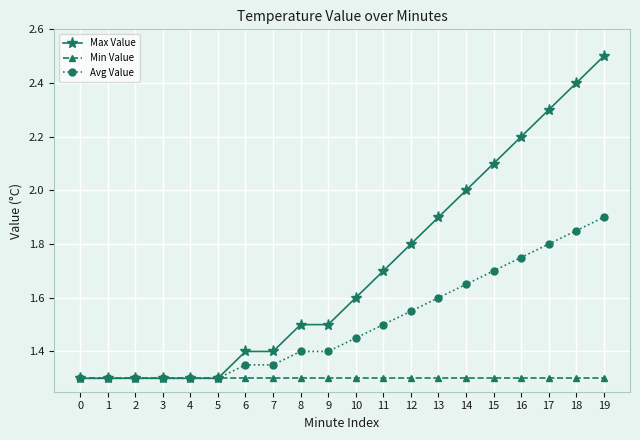

What is the sum of the Max Value values at 14 and 11?

3.7